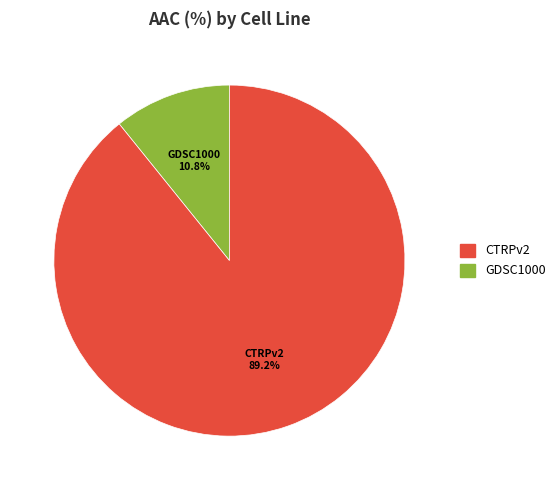

Which category accounts for the majority?

CTRPv2